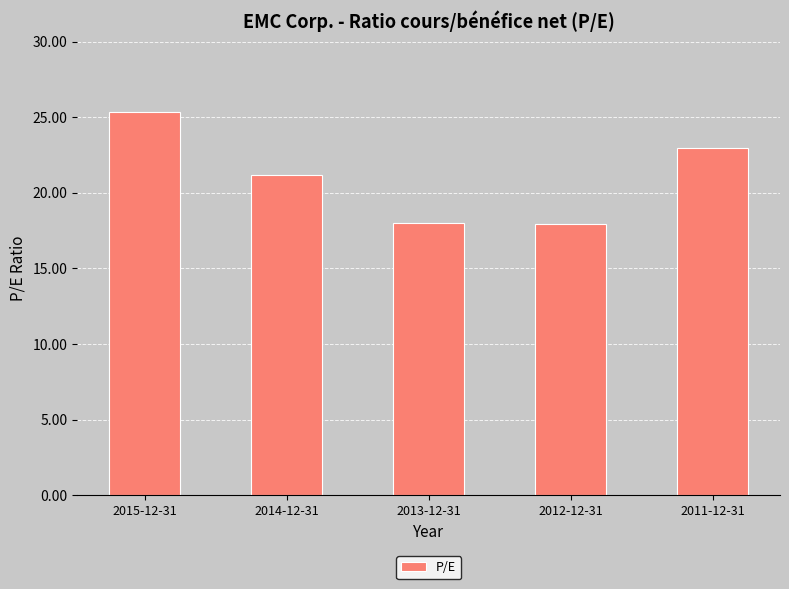

How many bars are there in total?

5